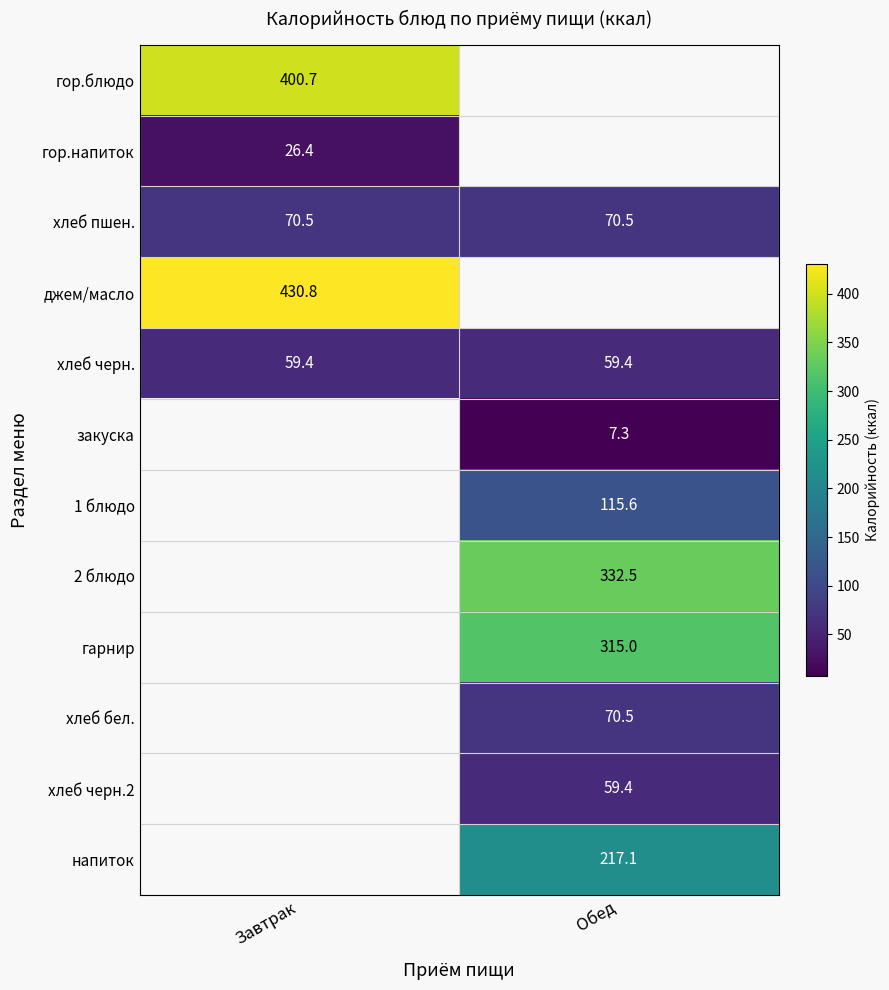

The value of джем/масло at Завтрак is 141.1. True or false?

False